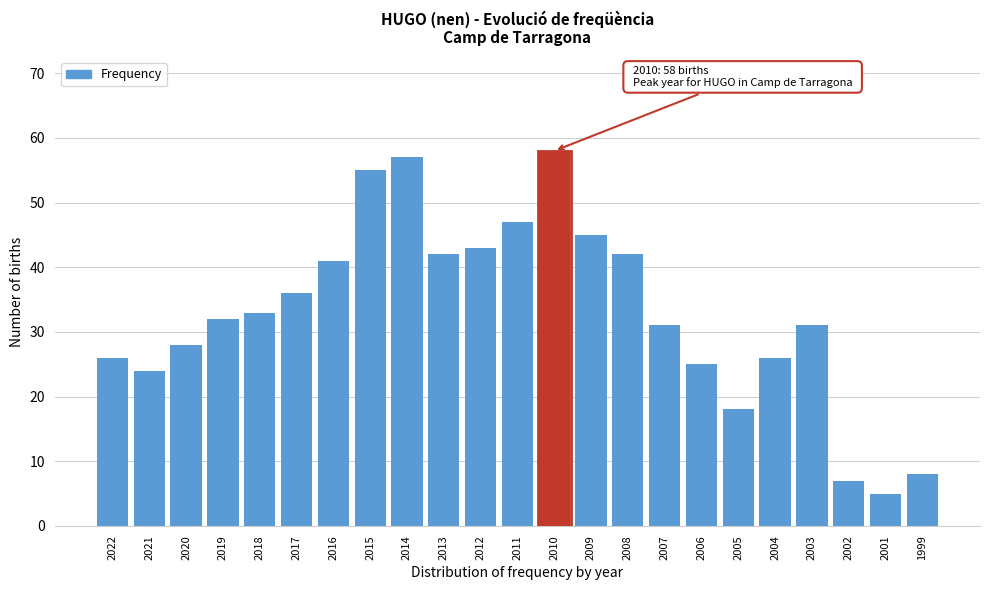

Reading left to right, extract all data points from this chart.

26	24	28	32	33	36	41	55	57	42	43	47	58	45	42	31	25	18	26	31	7	5	8